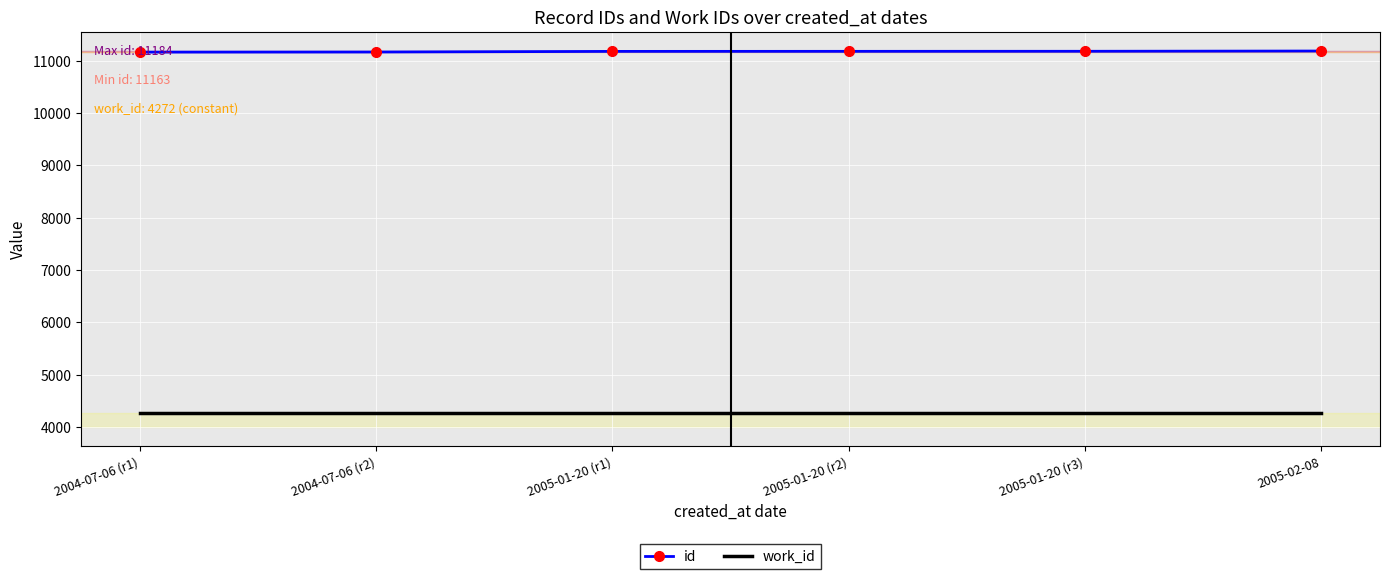

What is the smallest value displayed?

4272